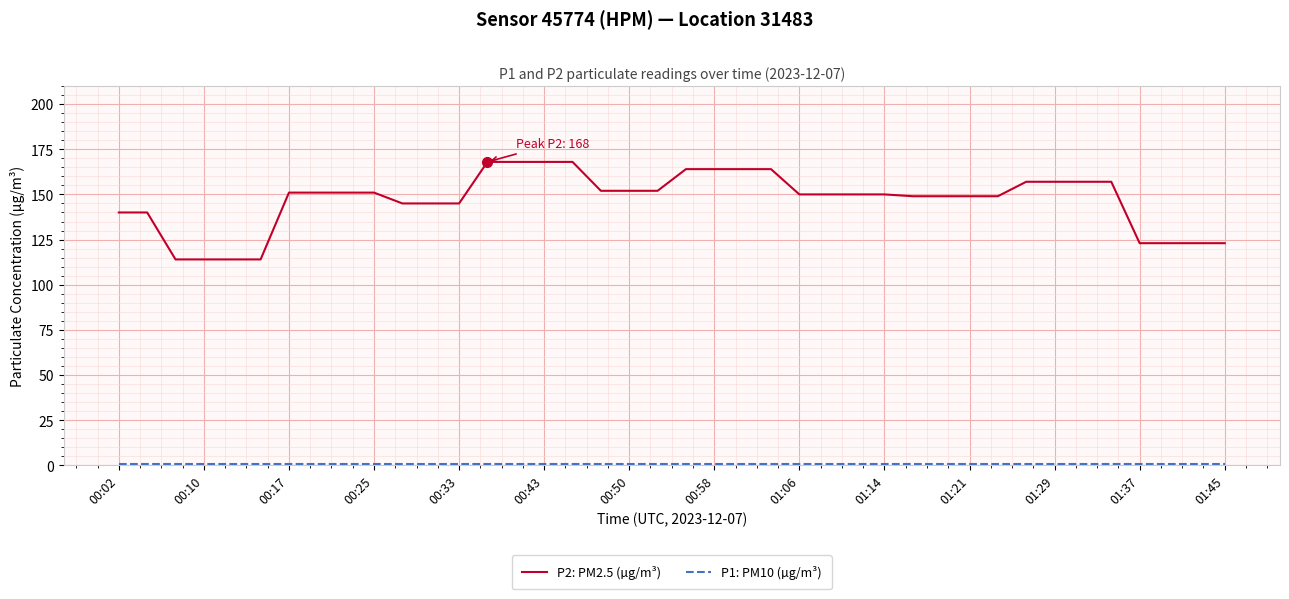

Is it true that P2: PM2.5 (µg/m³) equals 187 at 01:37?

False